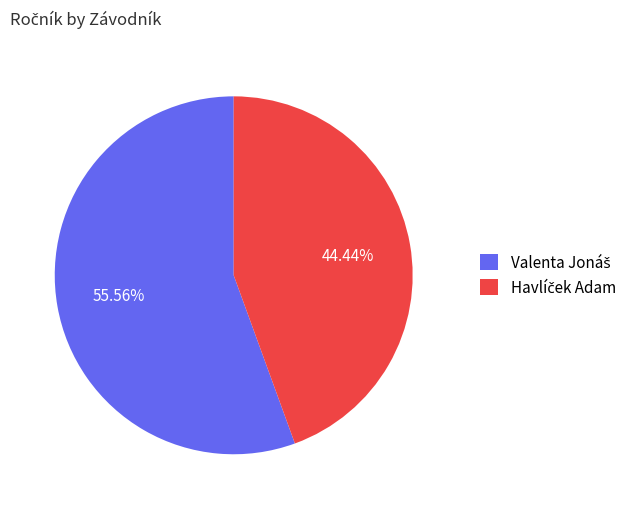

Is there any slice that represents more than half of the pie?

Yes